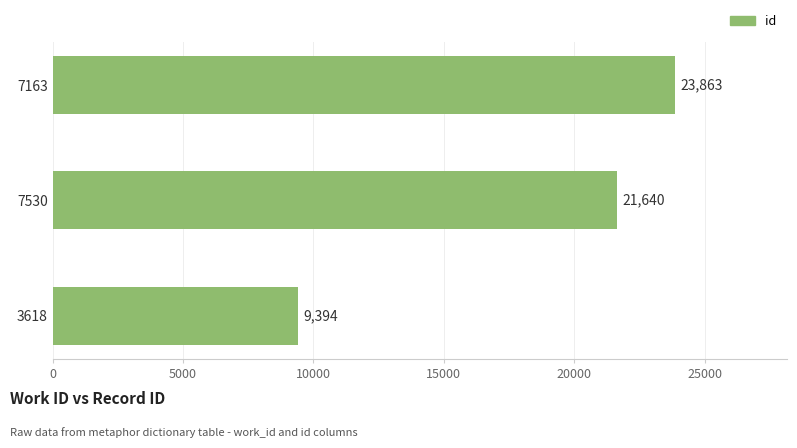

Rank the categories by value from highest to lowest.

7163, 7530, 3618